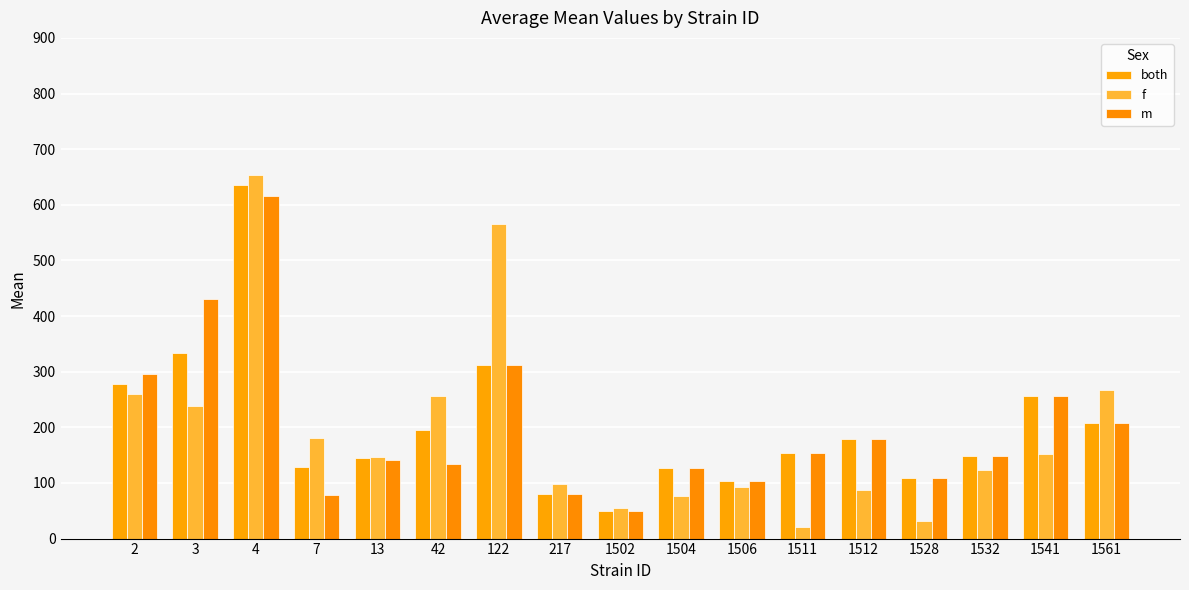

Rank the categories by m value from lowest to highest.

1502, 7, 217, 1506, 1528, 1504, 42, 13, 1532, 1511, 1512, 1561, 1541, 2, 122, 3, 4